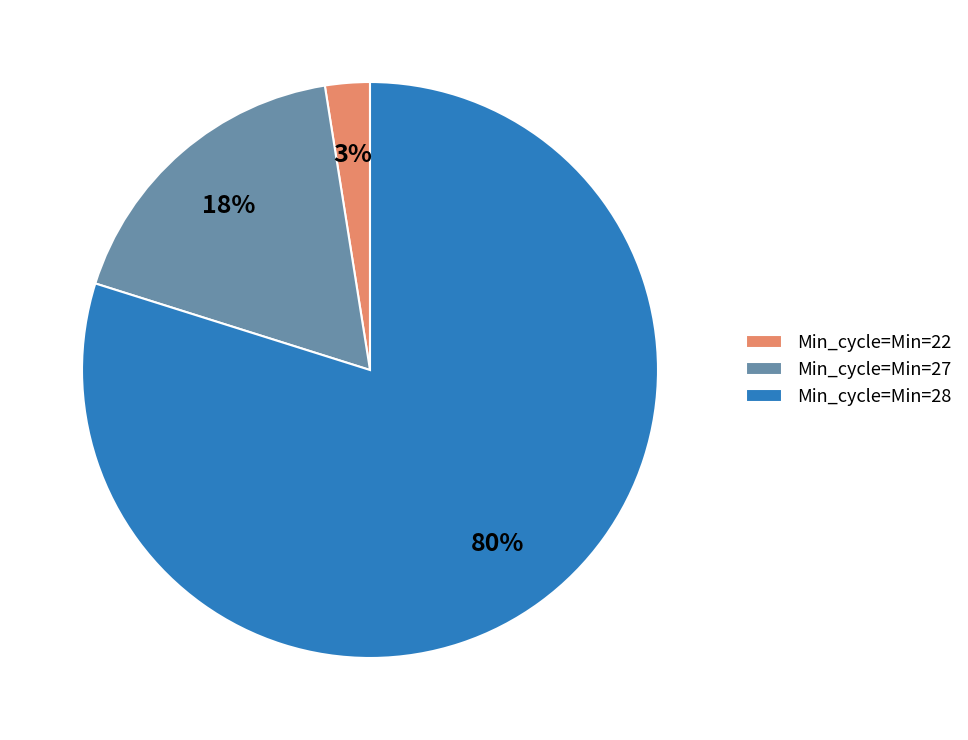

How many segments does this pie chart have?

3